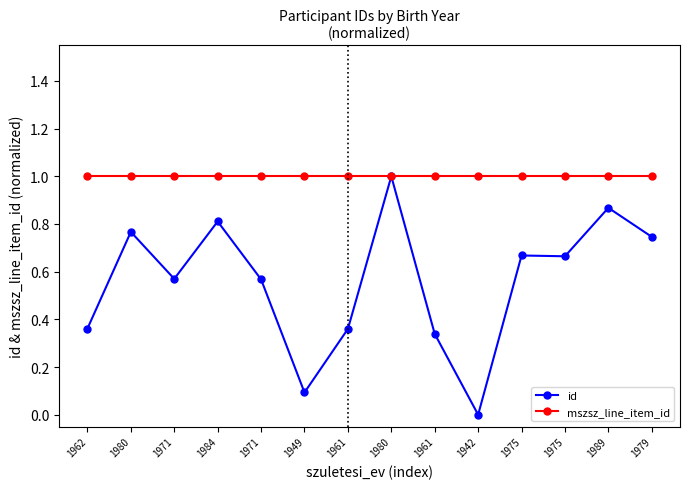

Which series has the largest total across all categories?

mszsz_line_item_id